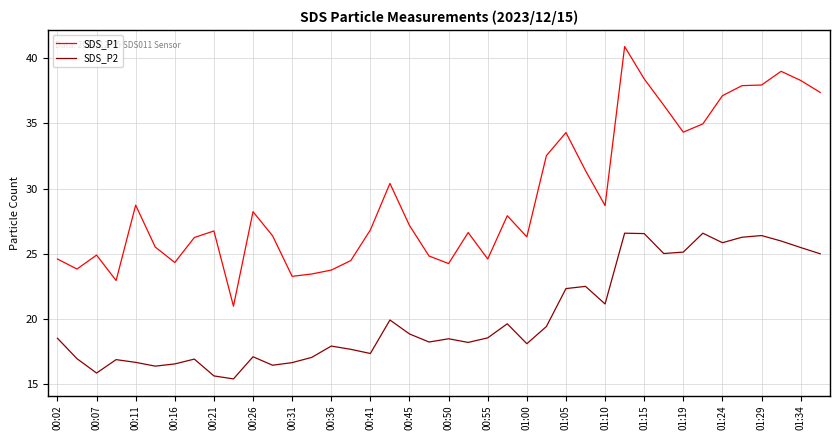

Which series has the widest spread of values?

SDS_P1